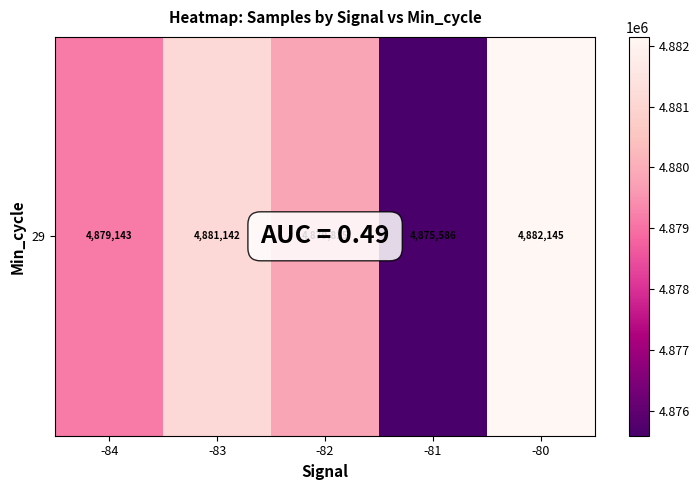

Which category has the highest value across all series?

-80